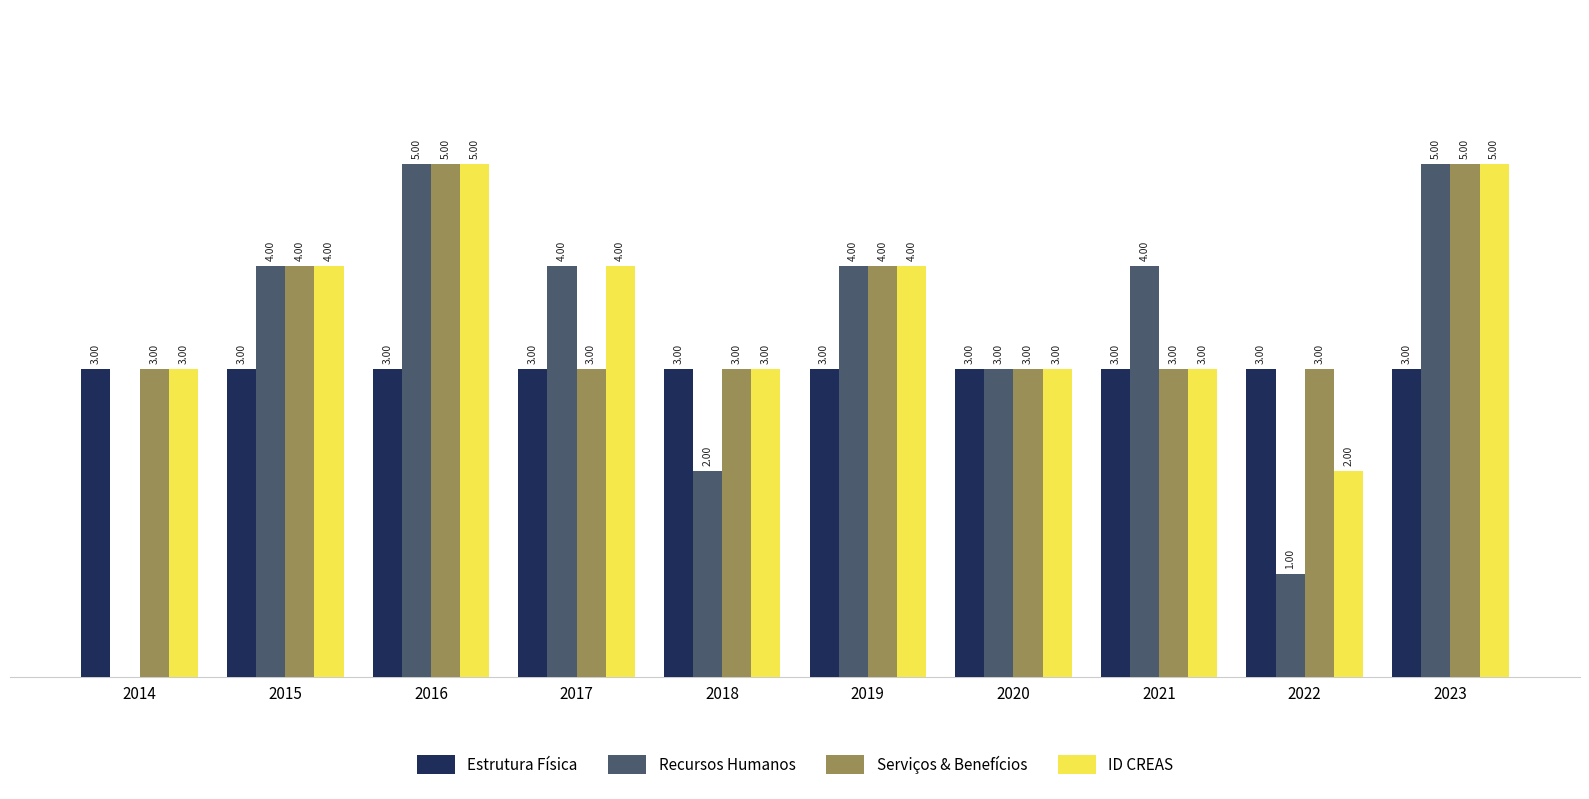

What are all the series names shown in the legend?

Estrutura Física, Recursos Humanos, Serviços & Benefícios, ID CREAS